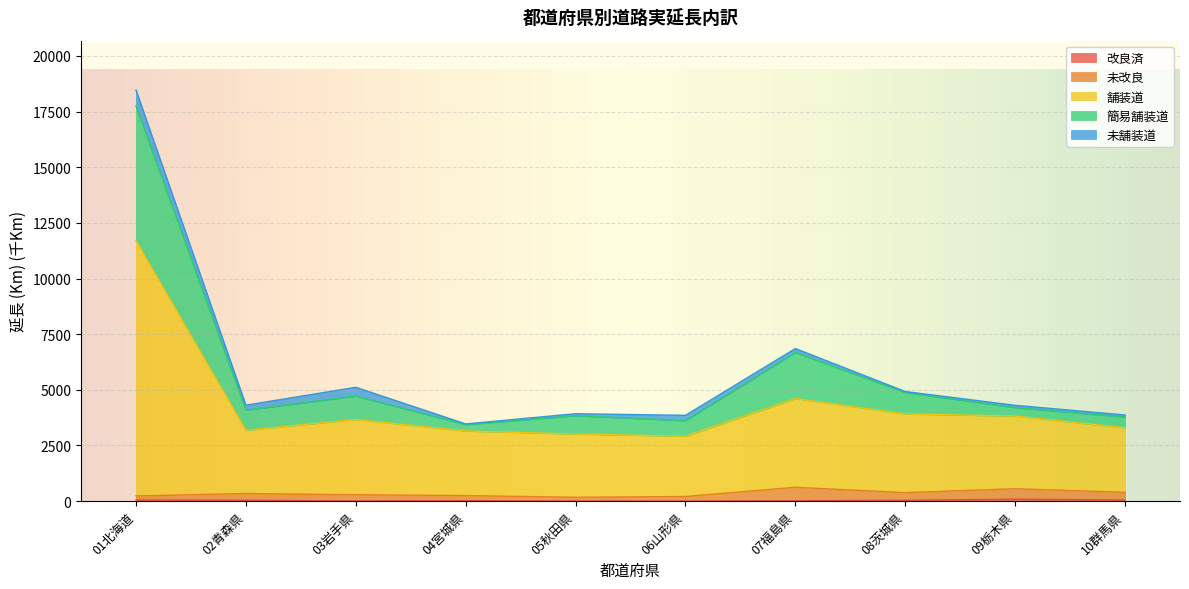

At which category is the sum across all series the highest?

01北海道